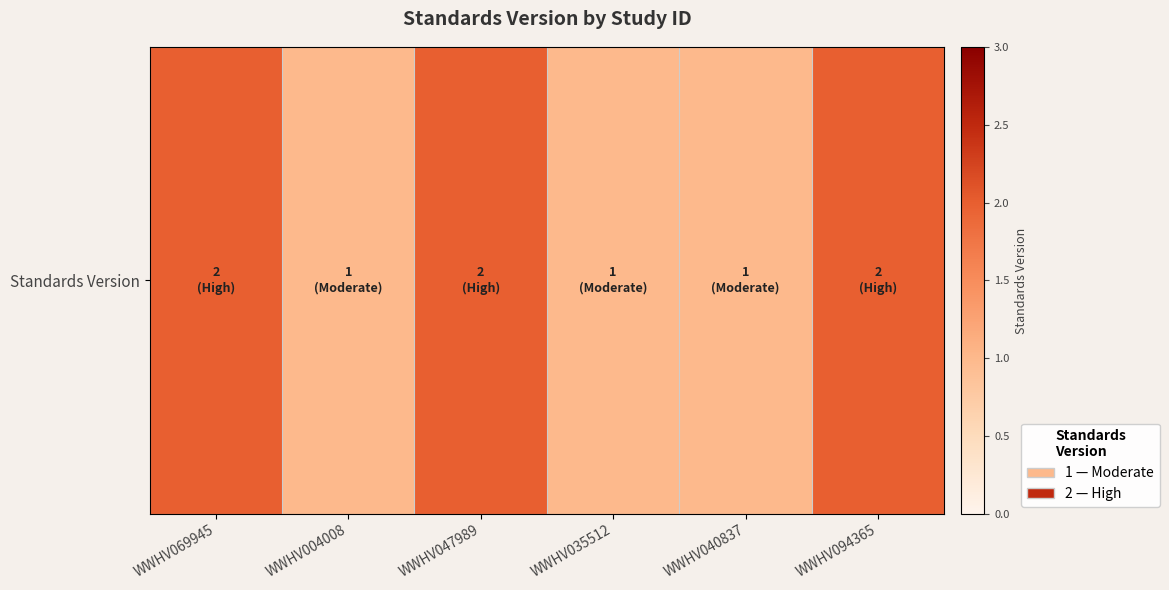

How many categories are shown in the chart?

6